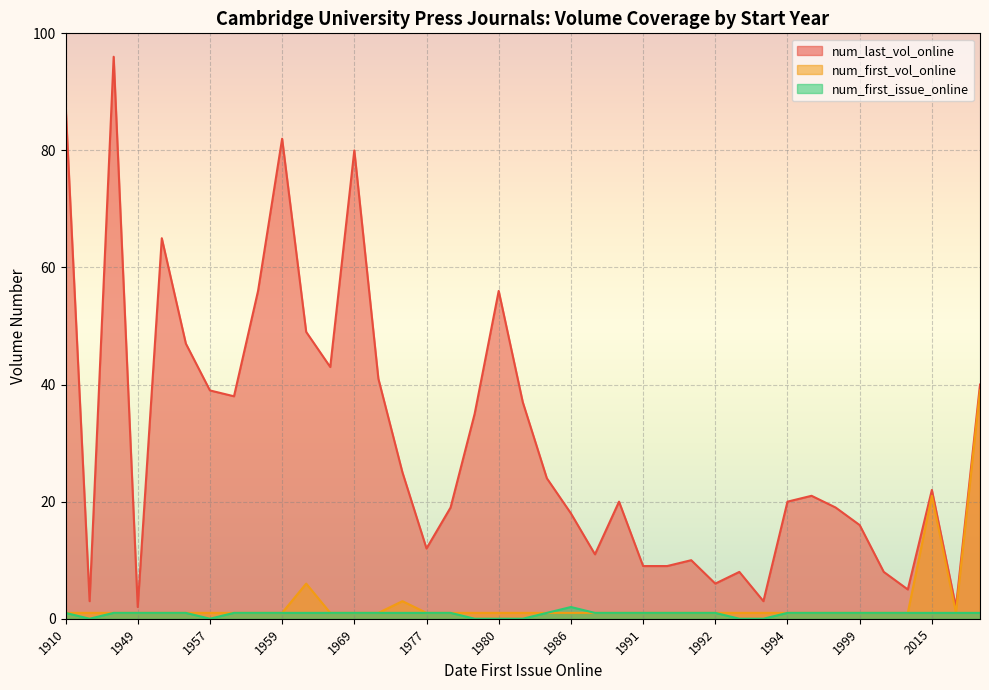

Is it true that num_first_vol_online equals 1 at 1980?

True